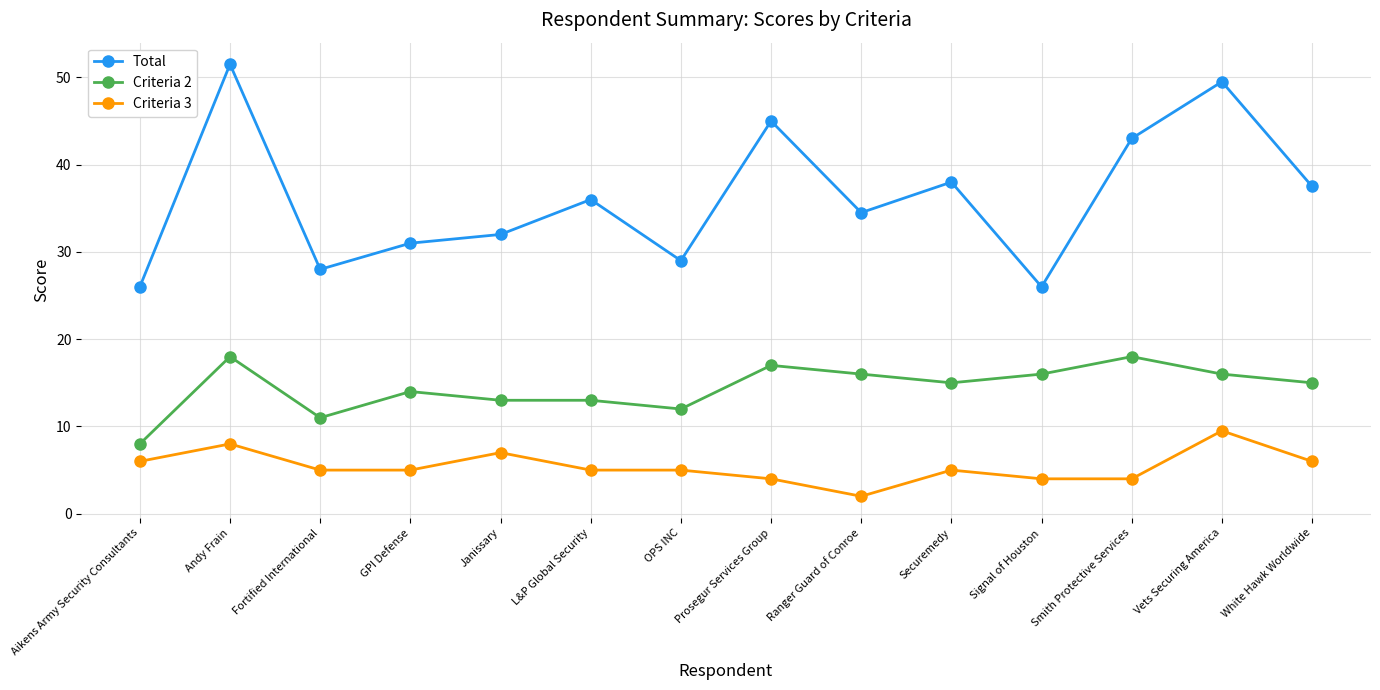

Between Ranger Guard of Conroe and Signal of Houston, which series saw the biggest shift?

Total